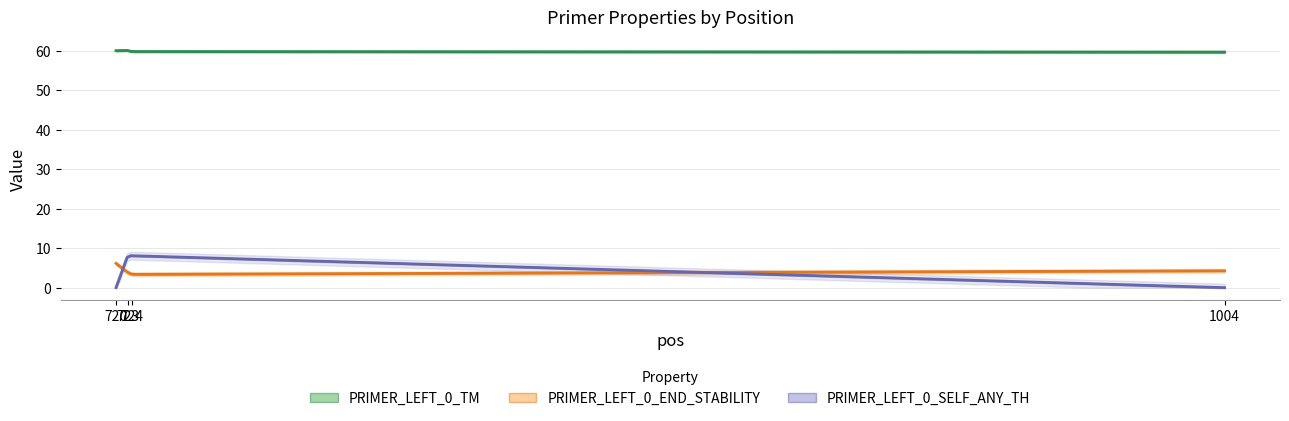

At which label is PRIMER_LEFT_0_TM closest to 59?

1004